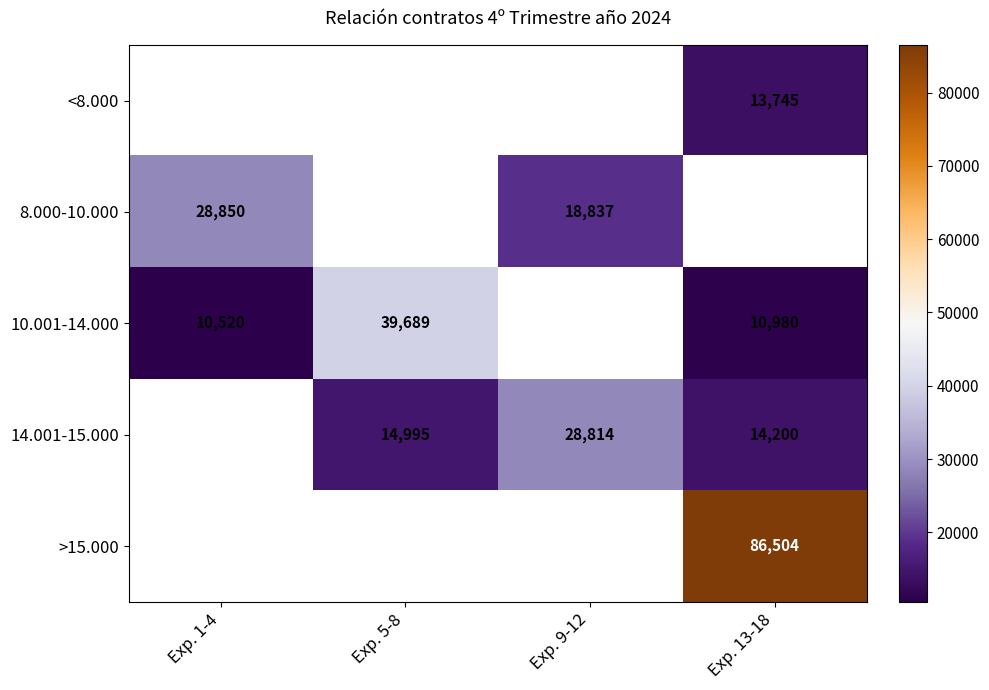

The 8.000-10.000 series shows 9266.1 at Exp. 9-12. True or false?

False